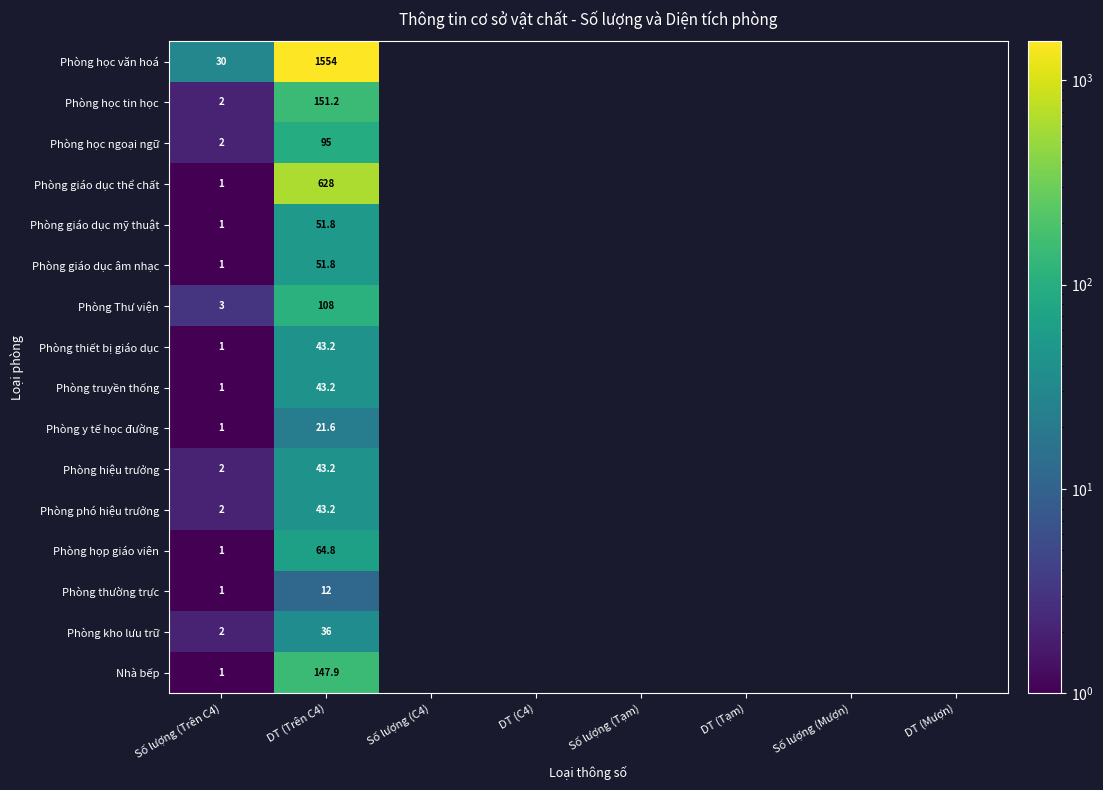

What is the spread (max minus min) of values at Số lượng (Trên C4)?

29.0